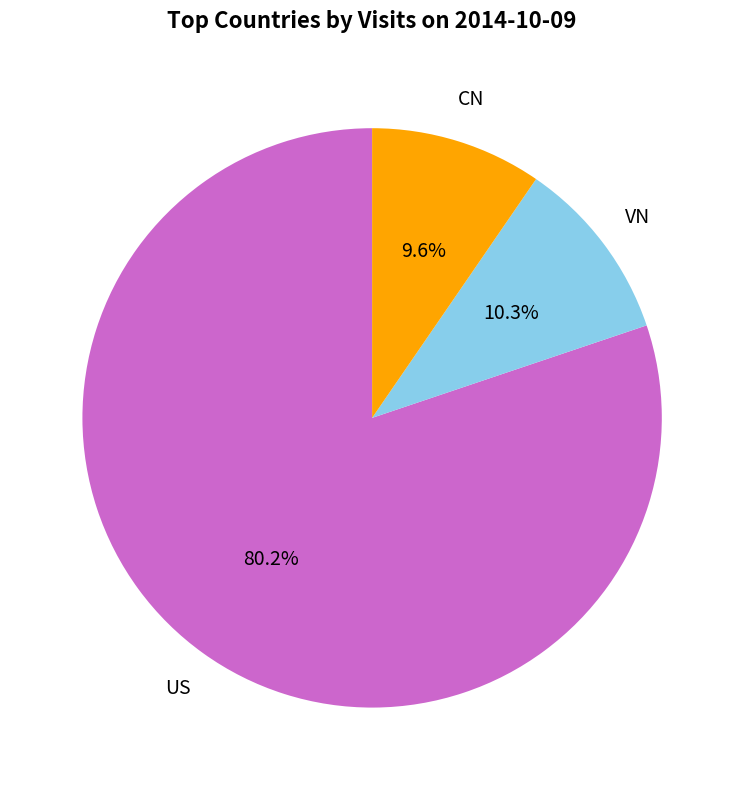

Is there a majority slice in this chart?

Yes